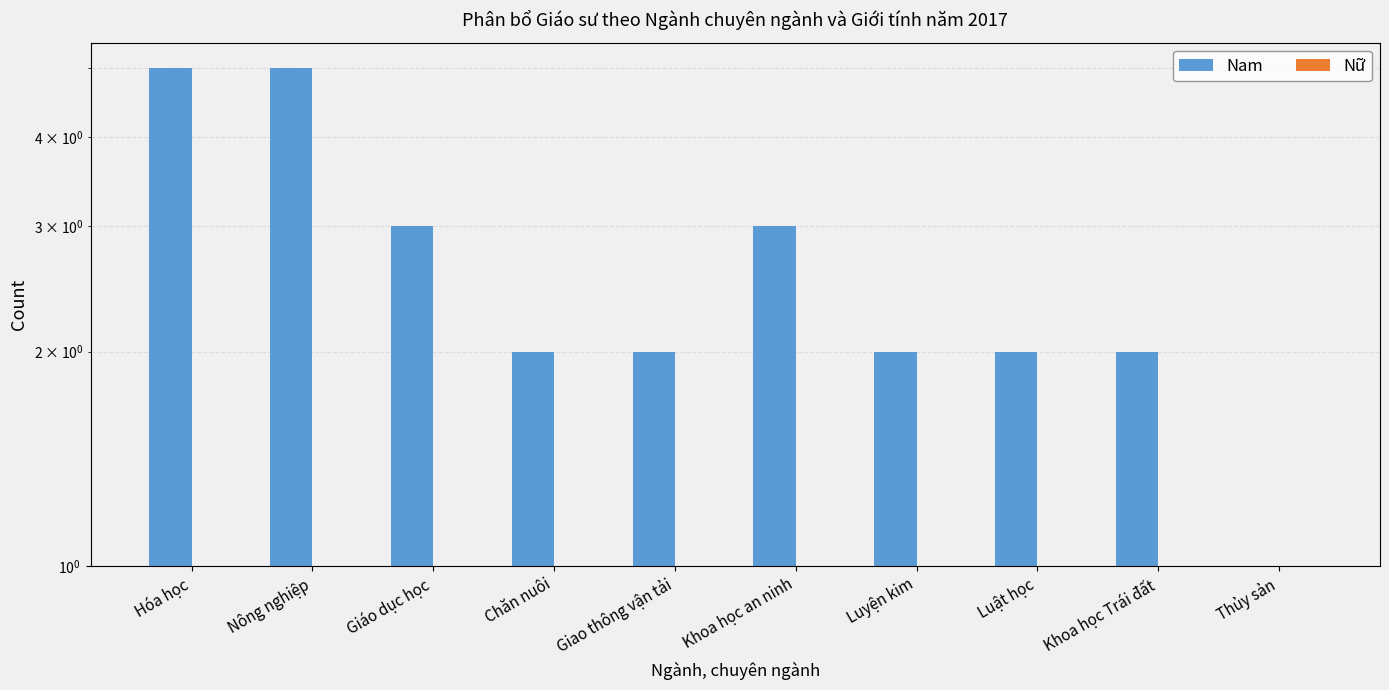

List the series in order of their peak value, highest first.

Nam, Nữ